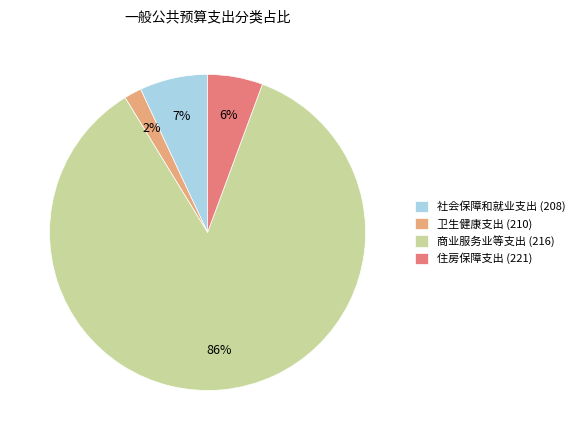

Rank the categories by value from highest to lowest.

商业服务业等支出 (216), 社会保障和就业支出 (208), 住房保障支出 (221), 卫生健康支出 (210)